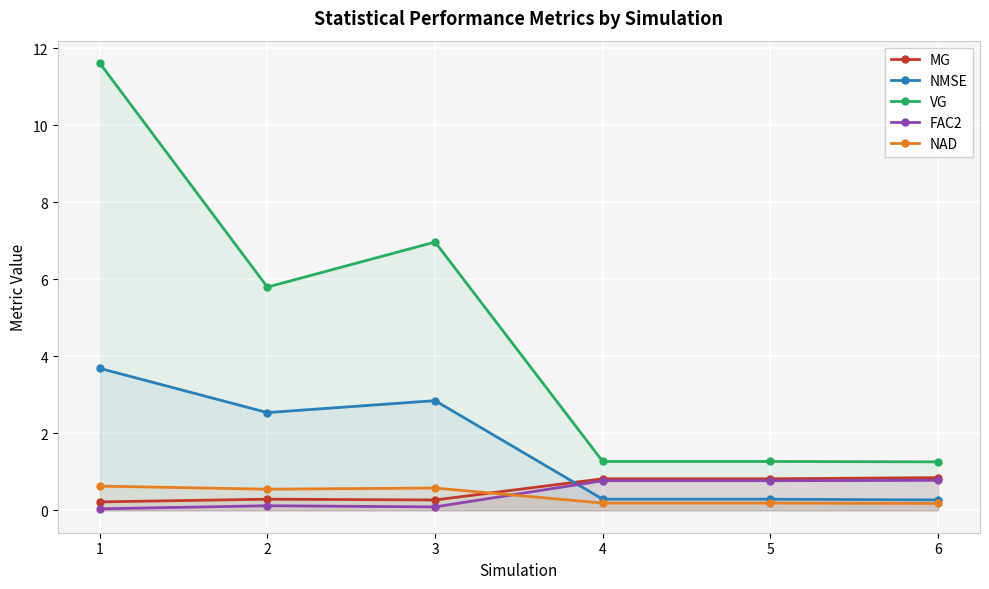

What are all the series names shown in the legend?

MG, NMSE, VG, FAC2, NAD